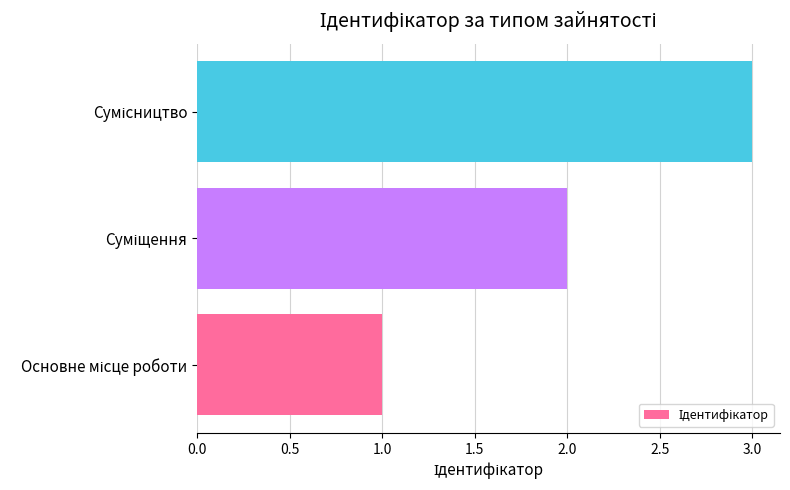

What is the sum of all values?

6